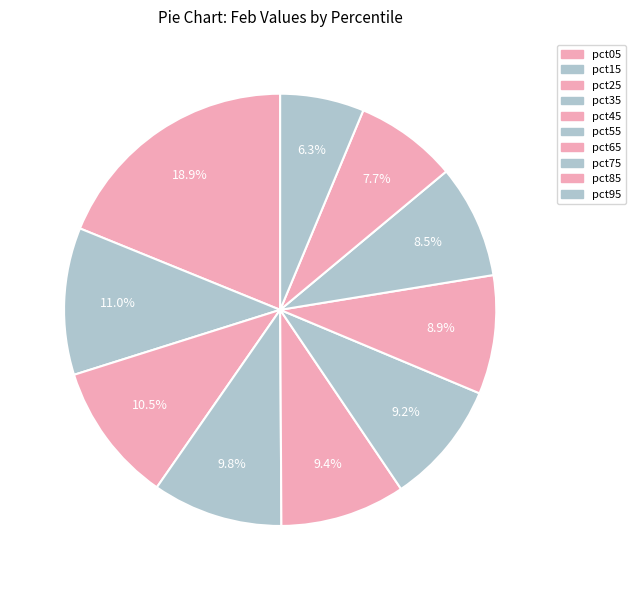

Is there a majority slice in this chart?

No